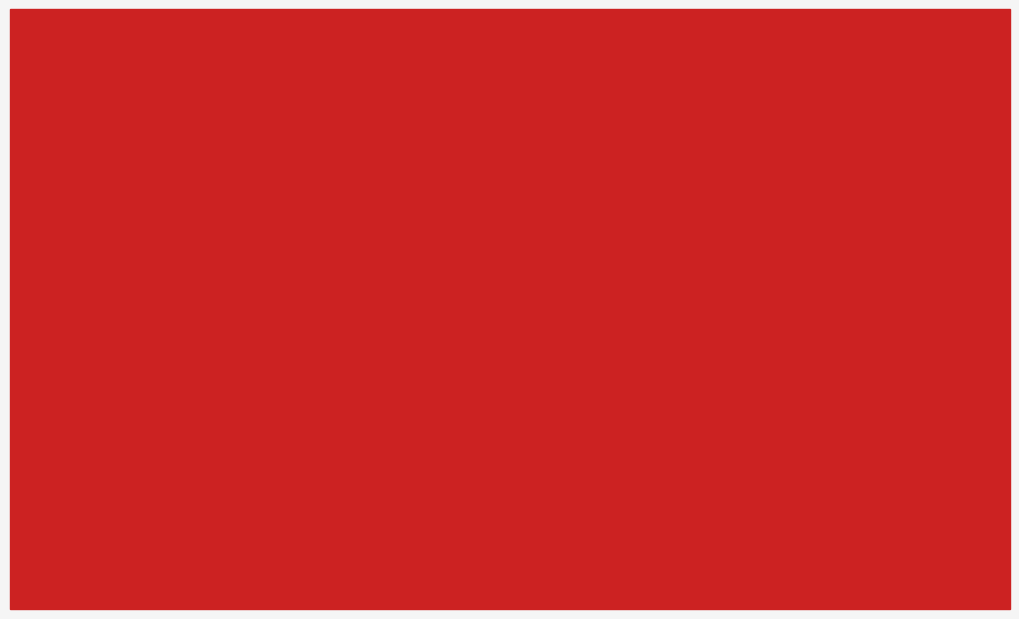

What are all the series names shown in the legend?

Level 1 Count, Level 2 Count